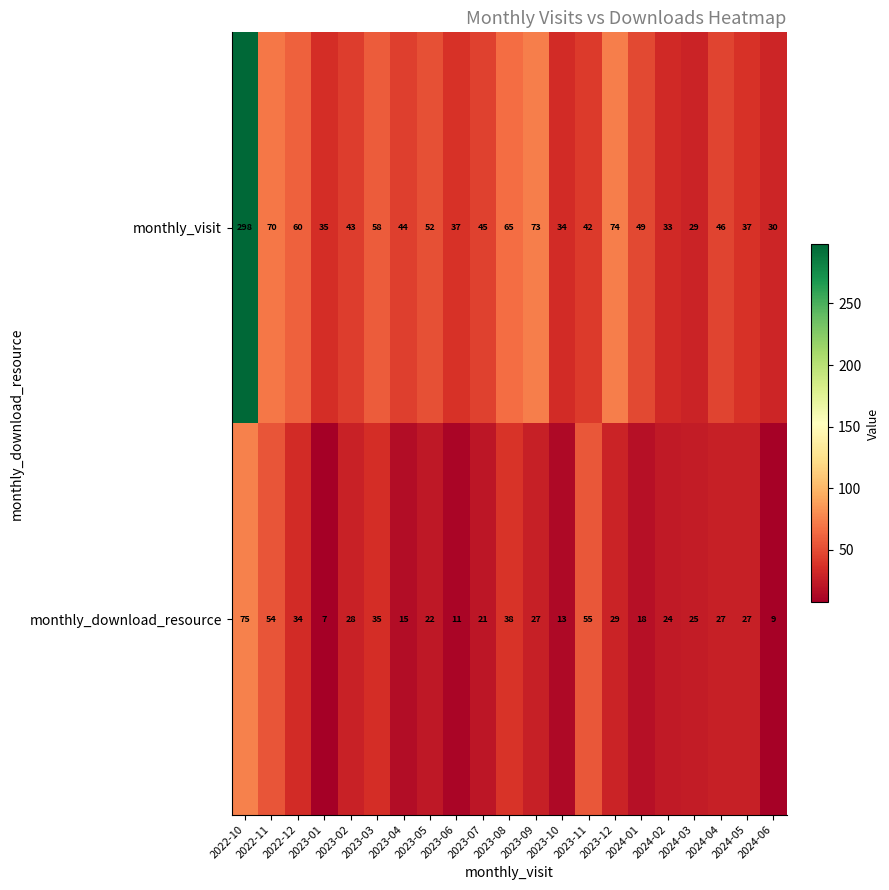

At which category does the chart reach its peak across all series?

2022-10